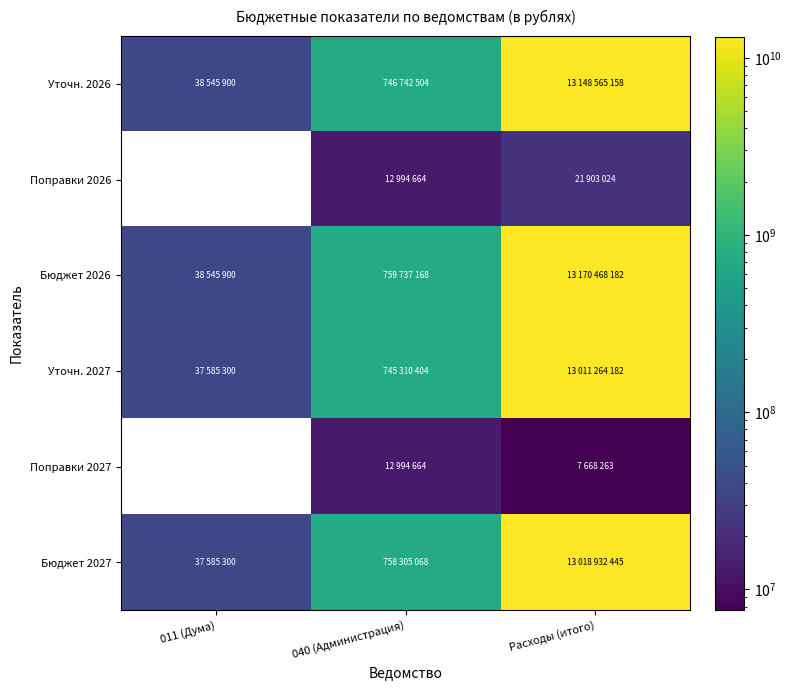

Which series changed the most between 011 (Дума) and 040 (Администрация)?

Бюджет 2026